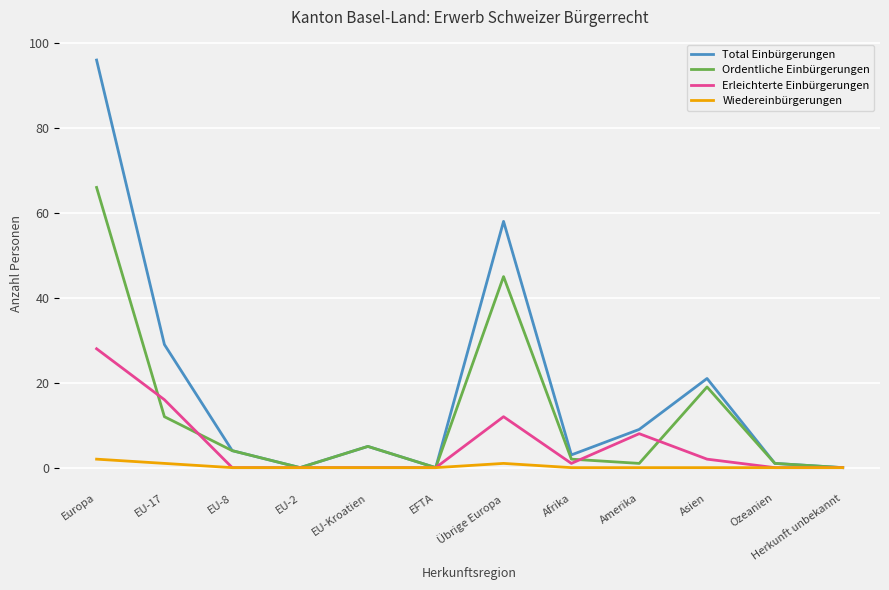

At which label is Total Einbürgerungen closest to 48?

Übrige Europa